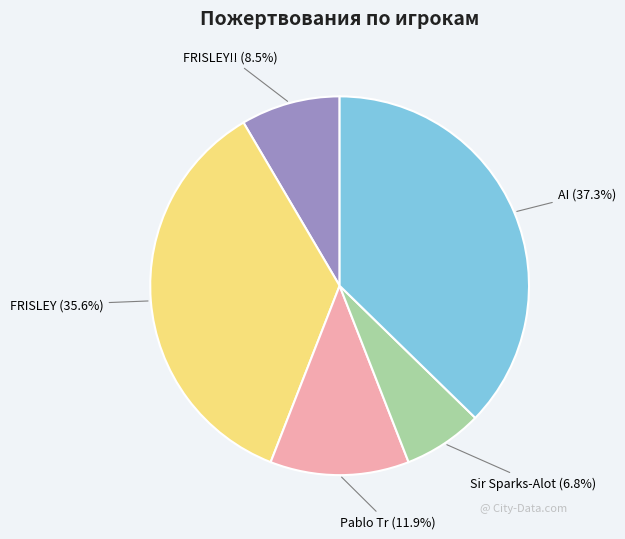

Which category has the biggest portion of the pie?

AI